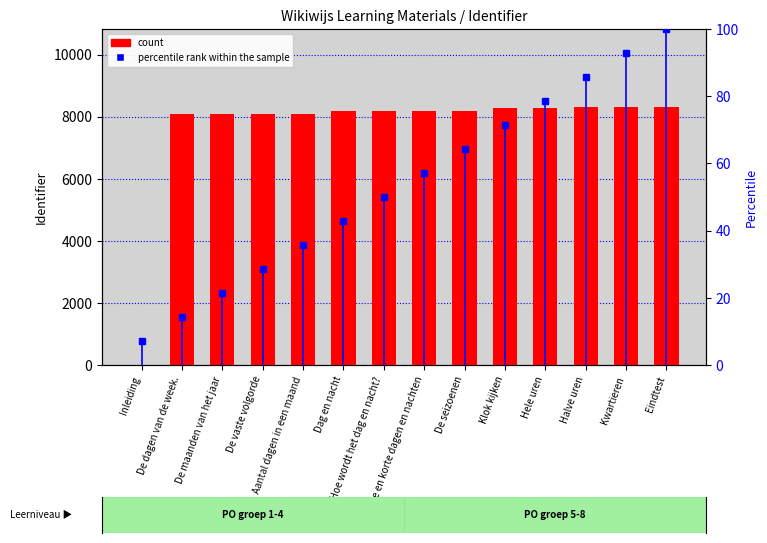

Is it true that count equals 2712.7 at Halve uren?

False